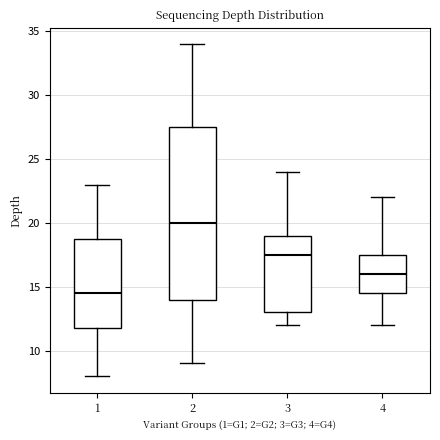

Reading left to right, transcribe this box plot: for each box, give where its median line is, the range the box spans, and where its two whiskers end, as read against the y-axis. The values are not printed on the chart, so give them approximately, as read against the axis.

1: median 14.5, box 12.0 to 19.0, whiskers 8.0 to 23.0
2: median 20.0, box 14.0 to 27.5, whiskers 9.0 to 34.0
3: median 17.5, box 13.0 to 19.0, whiskers 12.0 to 24.0
4: median 16.0, box 14.5 to 17.5, whiskers 12.0 to 22.0